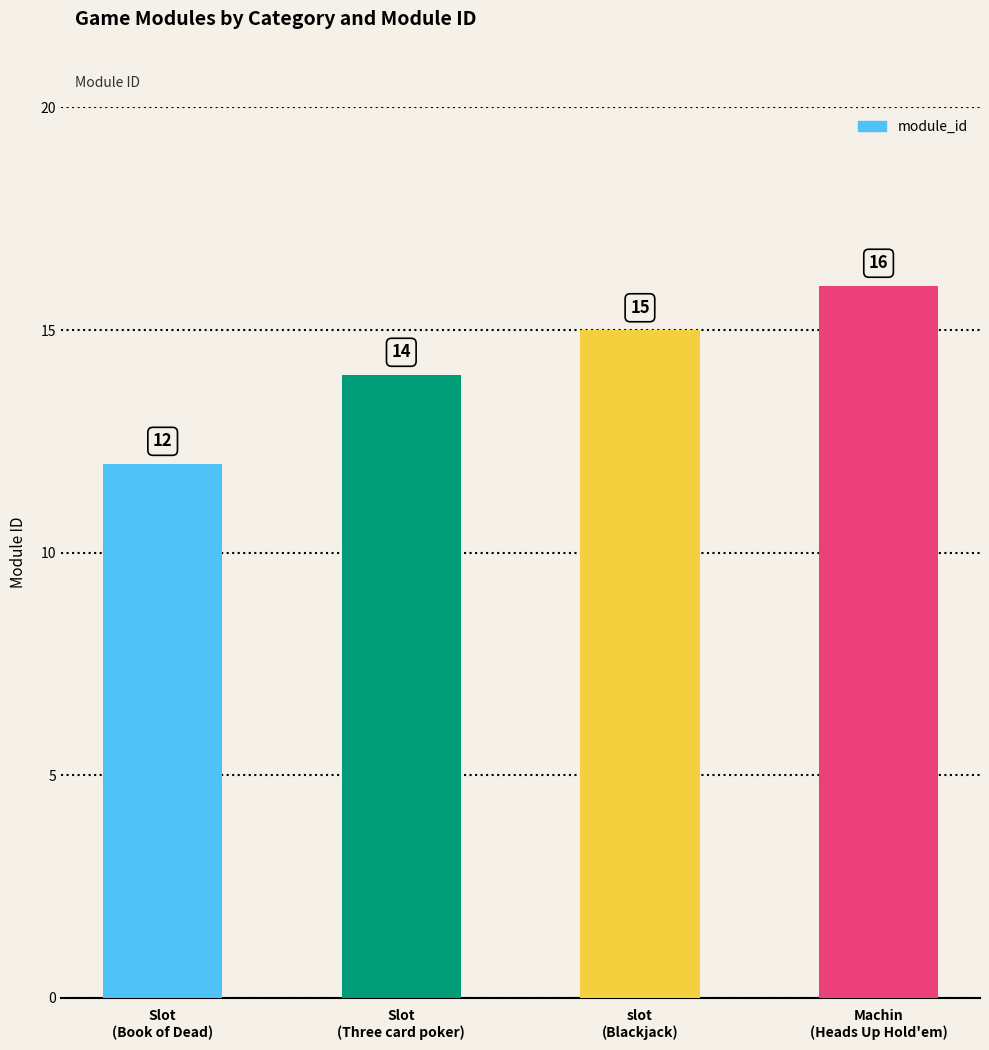

Count the number of data series in this chart.

1